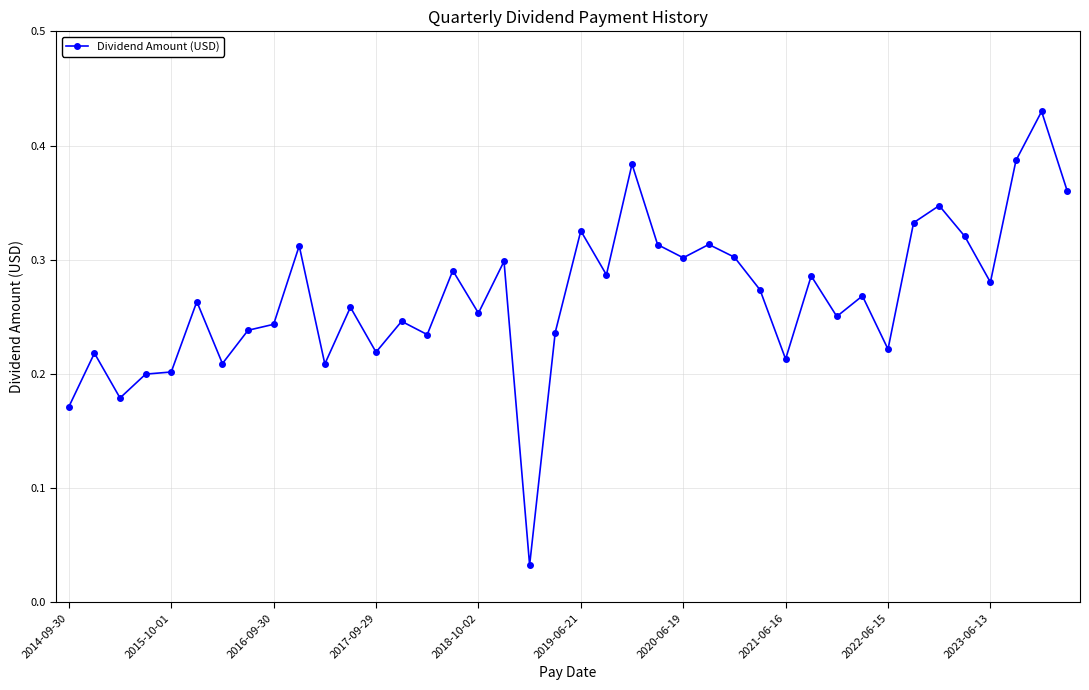

True or false: there are more than 0 points higher than both neighbors.

True